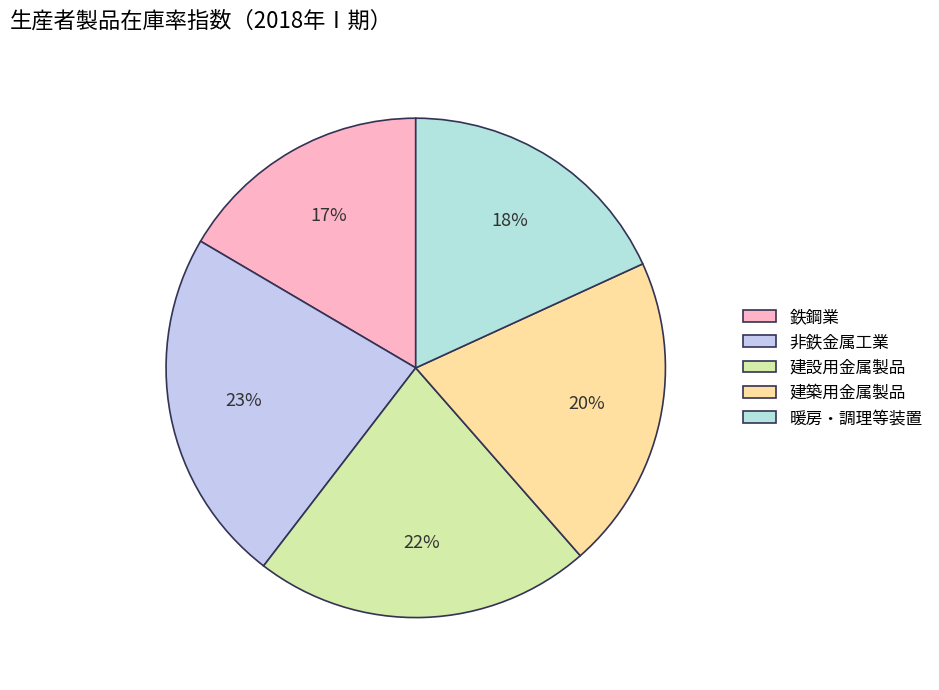

Combined, do 鉄鋼業 and 暖房・調理等装置 account for over 50%?

No